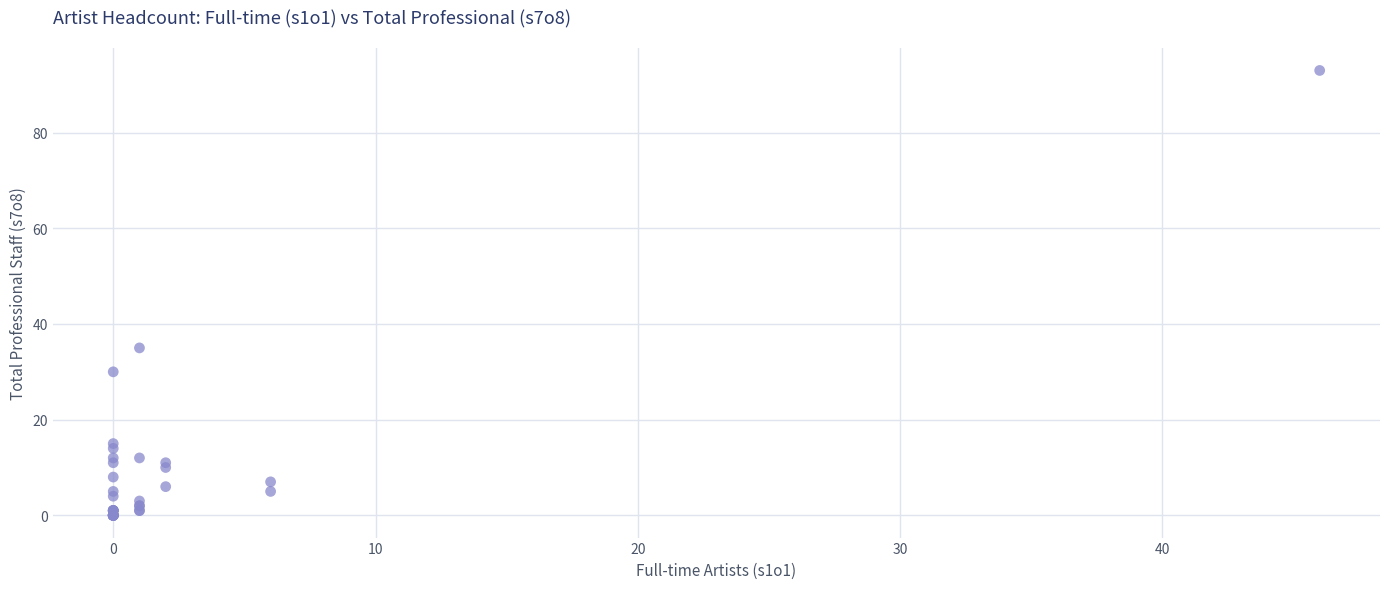

What Y value in the scatter plot is closest to 46?

35